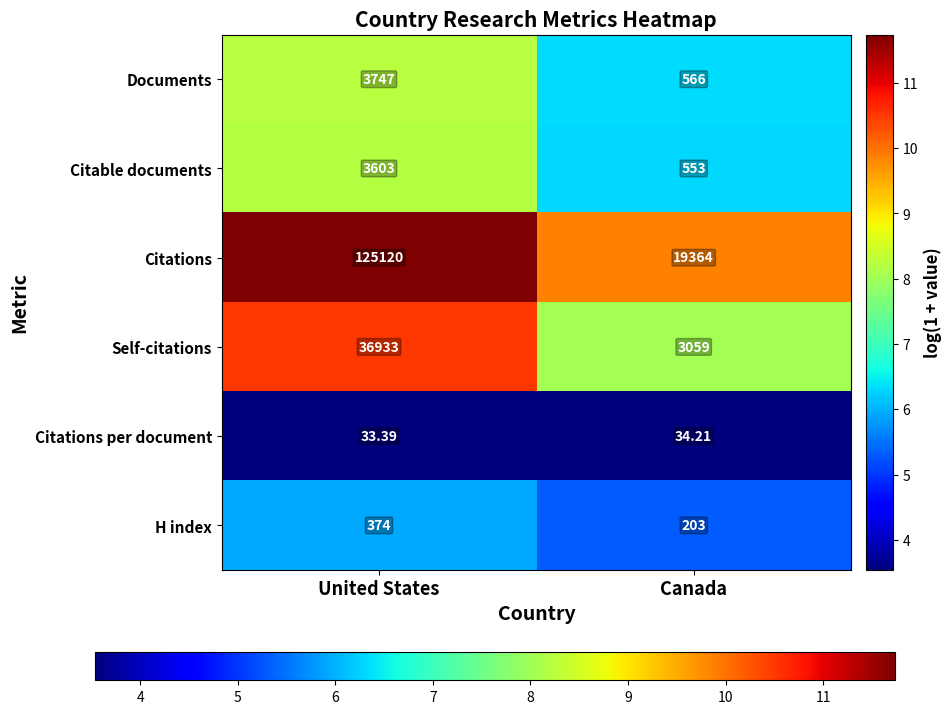

Which series has the largest total across all categories?

Citations